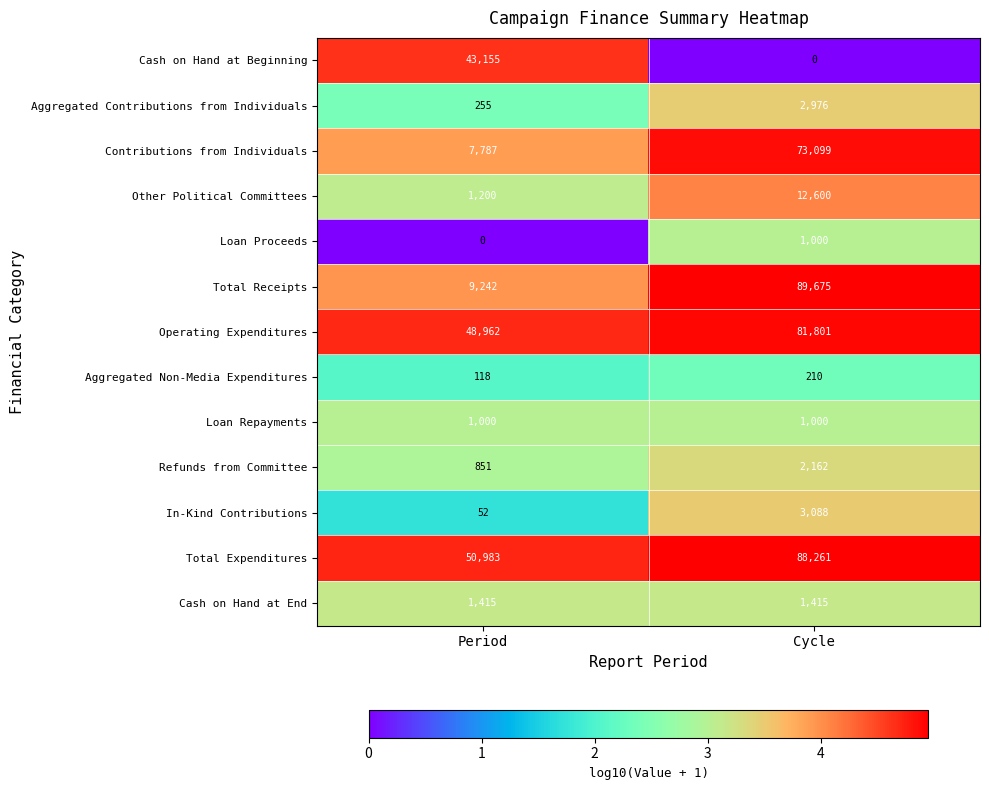

Which series has the largest total across all categories?

Total Expenditures